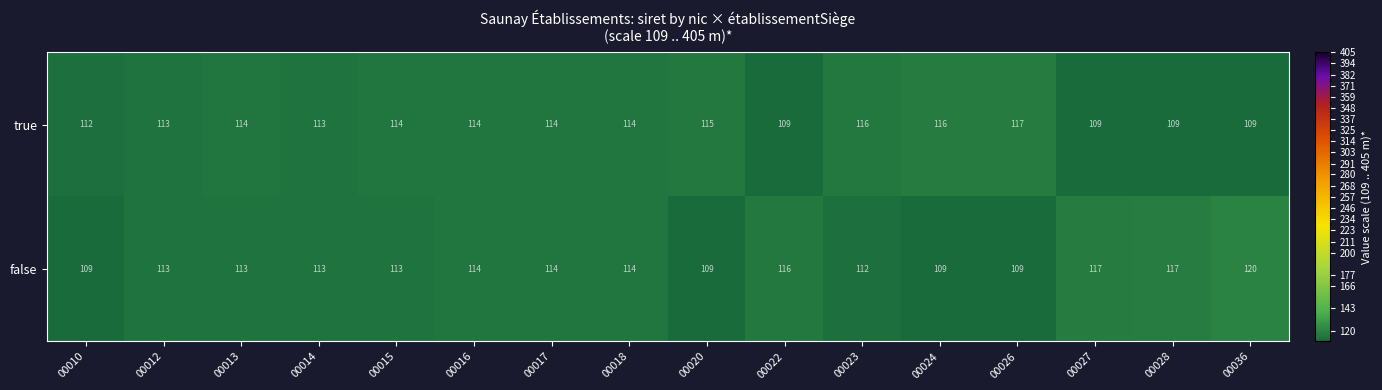

At how many categories does at least one series exceed 109?

16